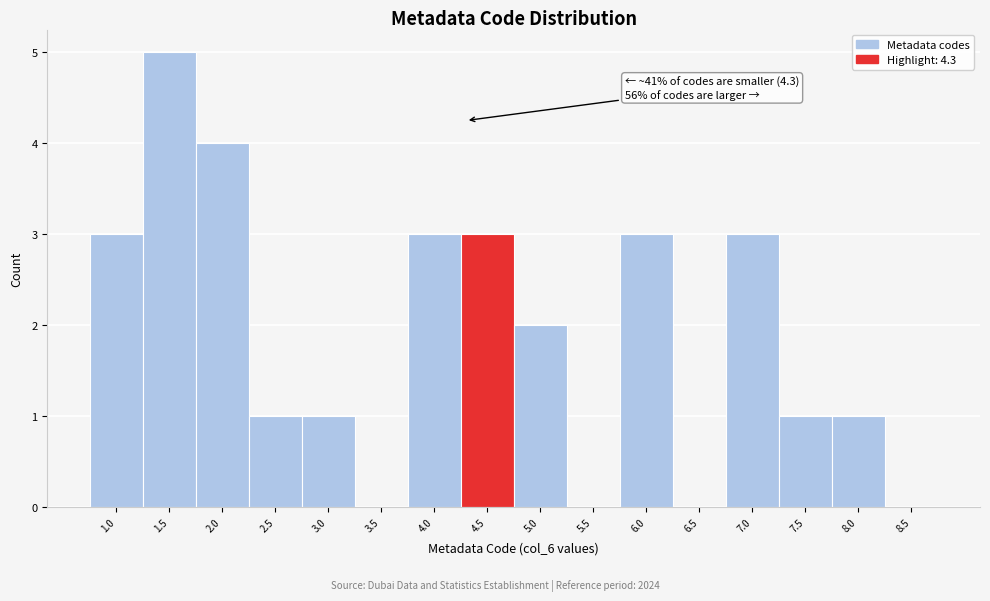

Over which range of the x-axis is the bar tallest?

1.25 to 1.75